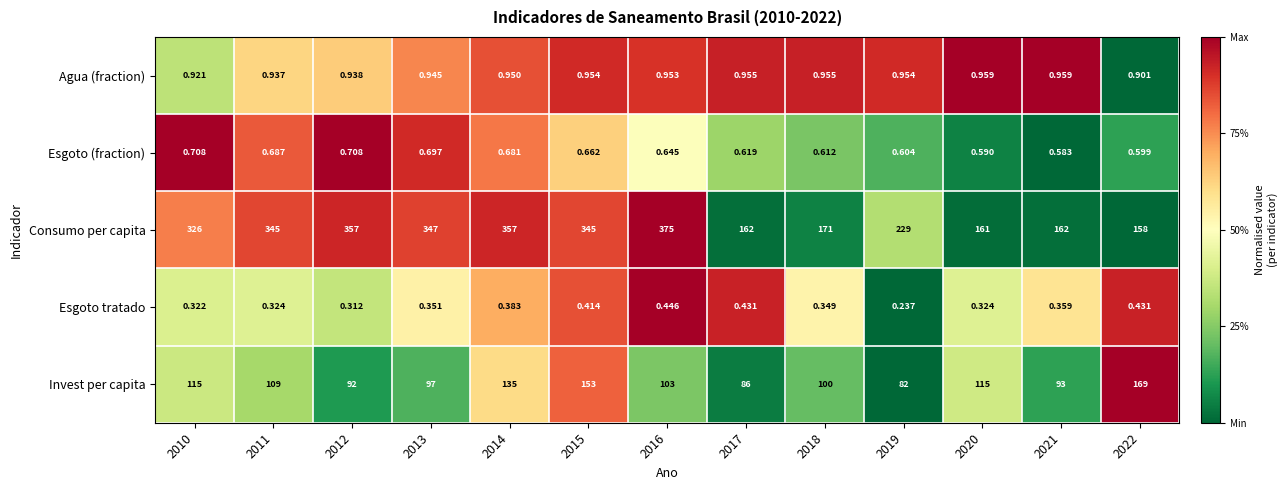

List the series in order of their peak value, lowest first.

Esgoto tratado, Esgoto (fraction), Agua (fraction), Invest per capita, Consumo per capita